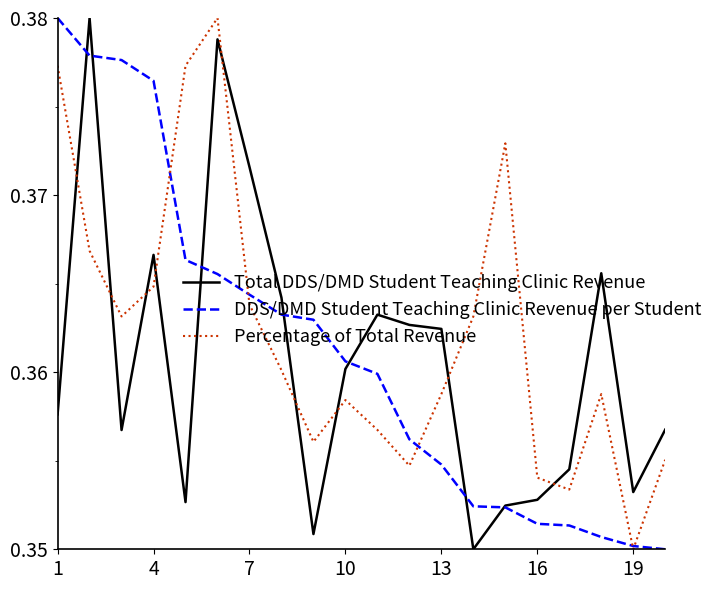

After their last crossing, which series has the higher values: Total DDS/DMD Student Teaching Clinic Revenue or Percentage of Total Revenue?

Total DDS/DMD Student Teaching Clinic Revenue